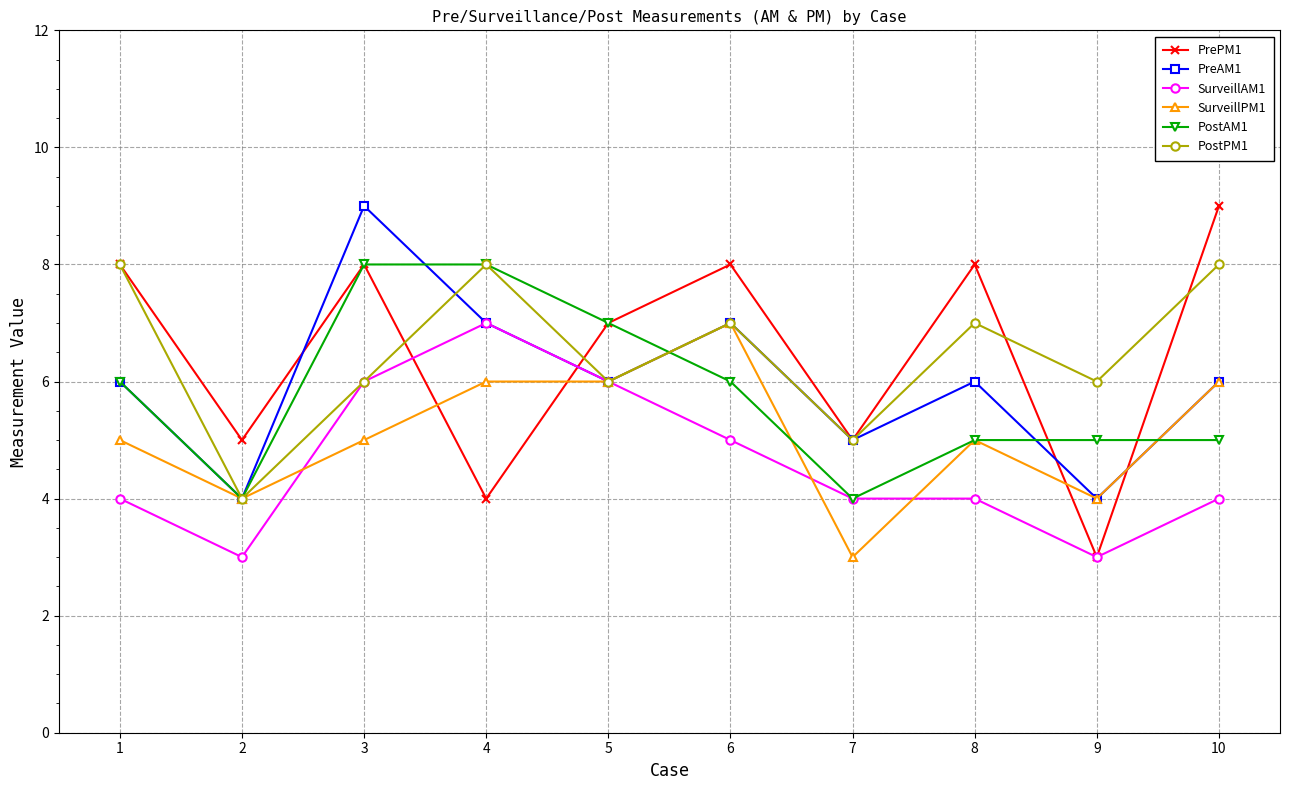

How many lines are shown in the chart?

6